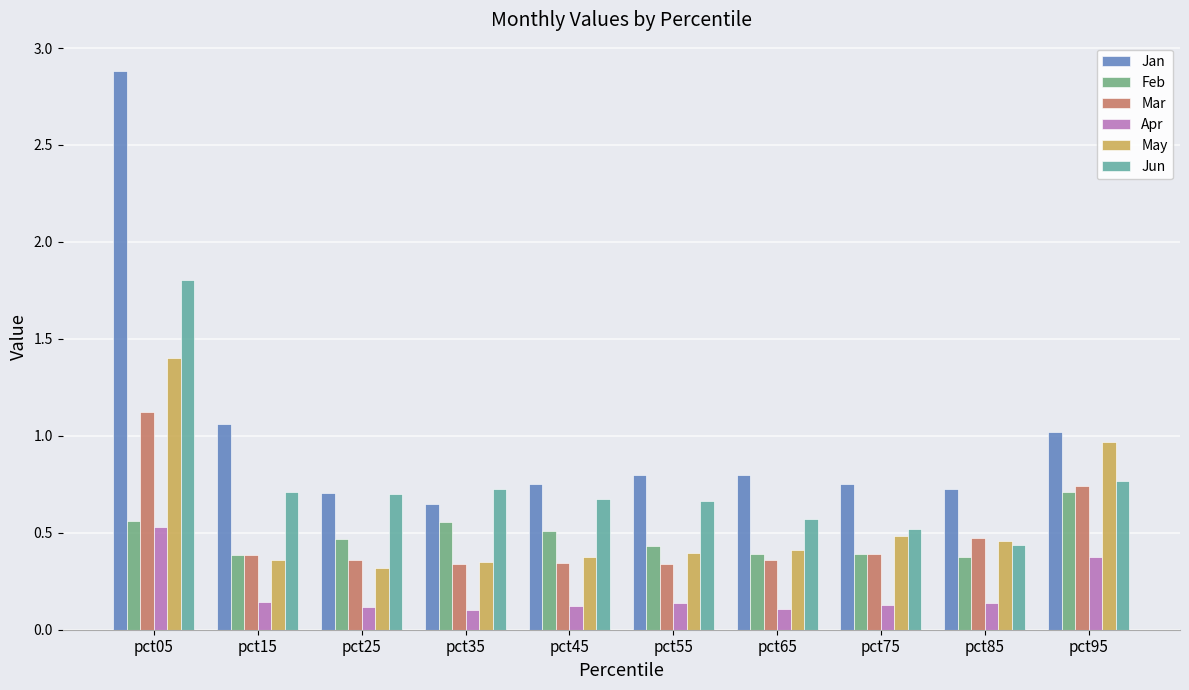

What is the sum of the Apr values at pct95 and pct35?

0.5